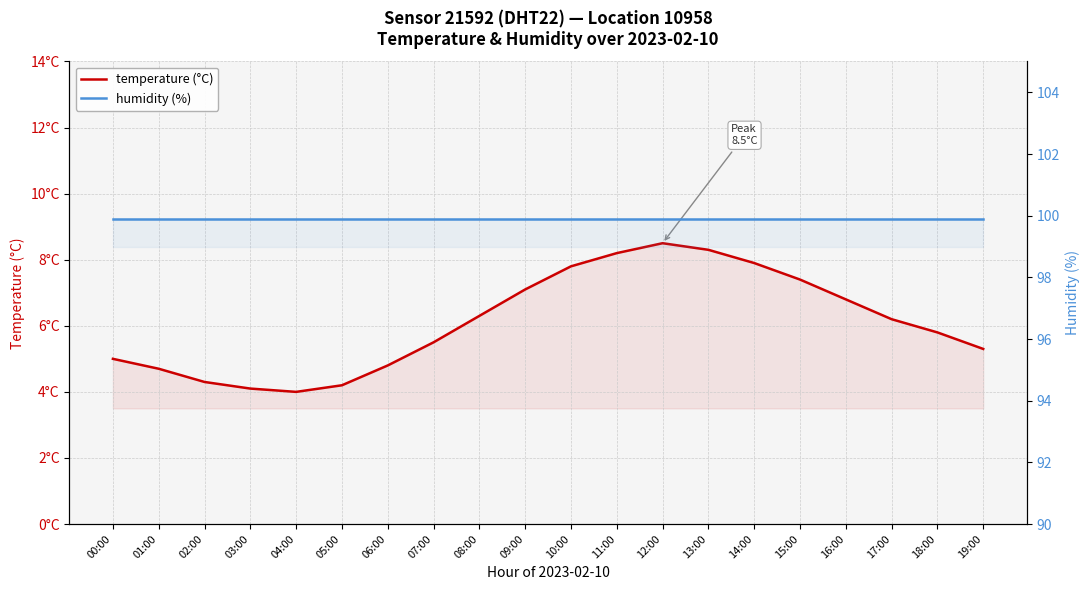

Between 03:00 and 19:00, which is larger?

19:00